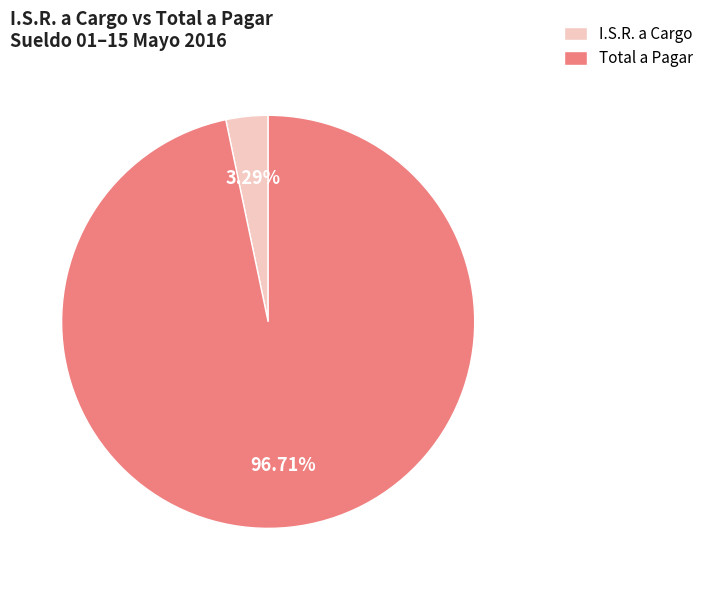

What is the ratio of the value at Total a Pagar to the value at I.S.R. a Cargo?

29.4